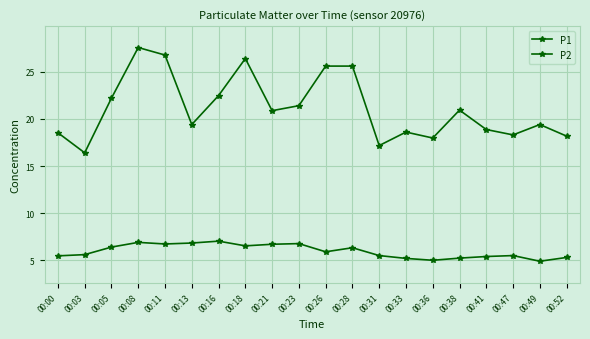

What is the value of the P1 point at the 19th from the left?

19.4